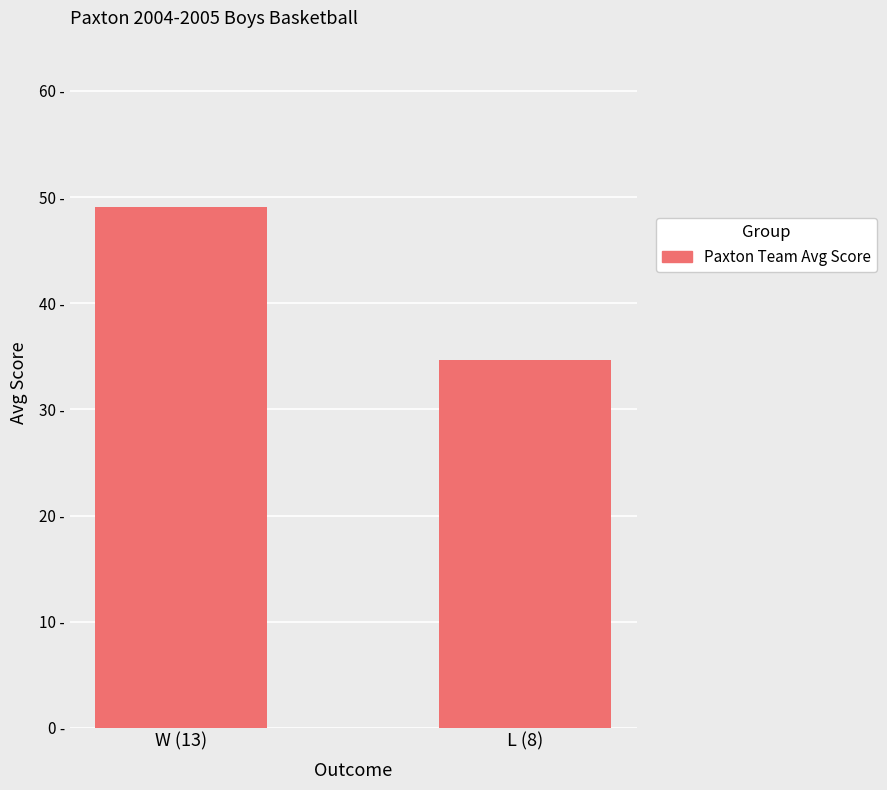

What is the difference between the maximum and minimum values?

14.4